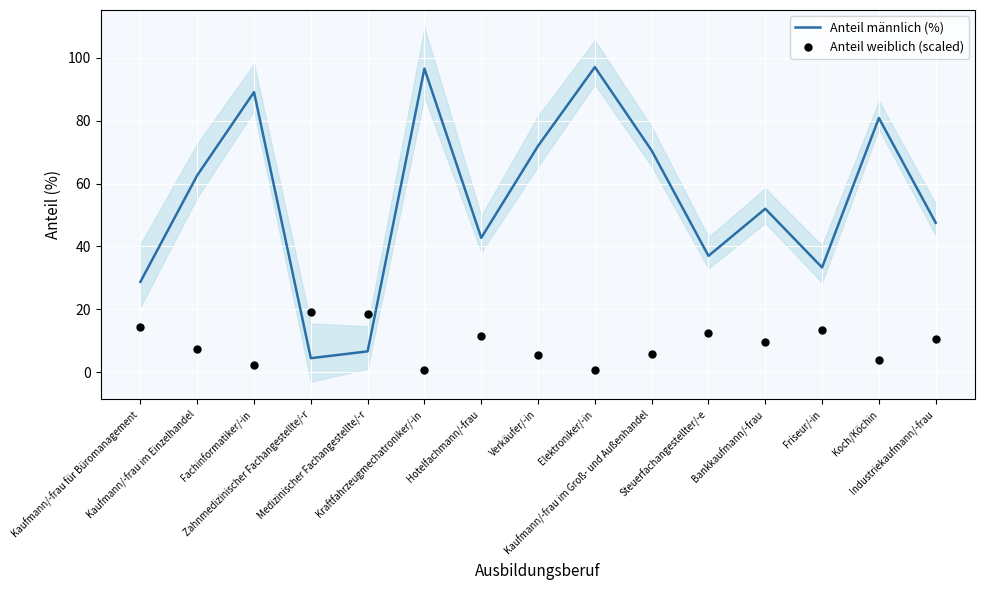

At which category is the sum across all series the highest?

Elektroniker/-in